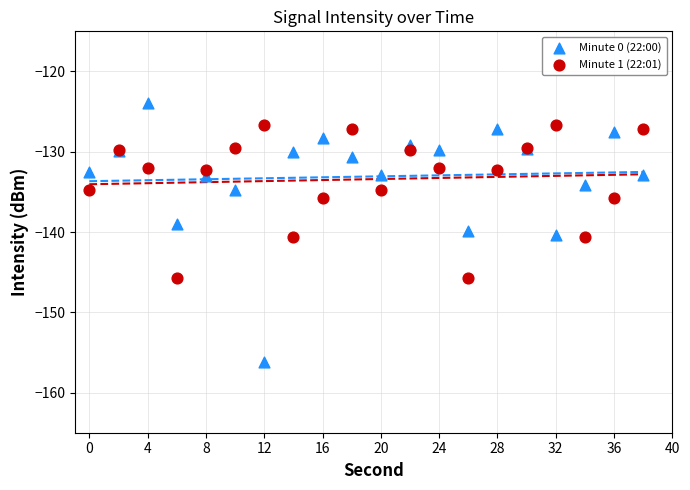

Which series reaches the minimum Y coordinate?

Minute 0 (22:00)